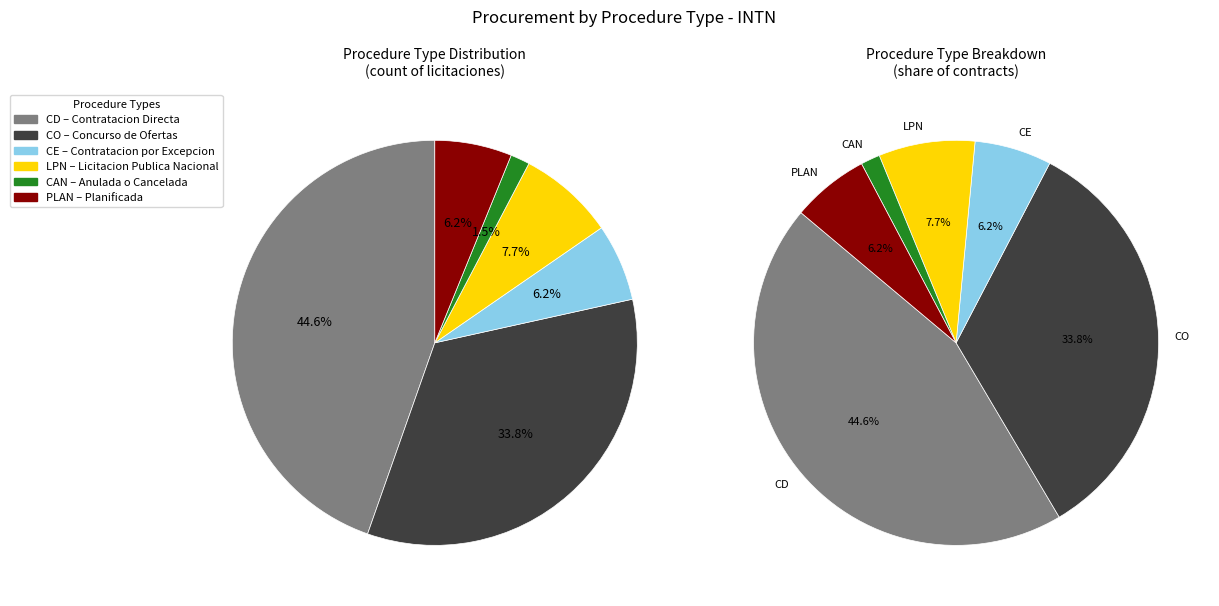

What is the change in value from LPN to PLAN?

-1